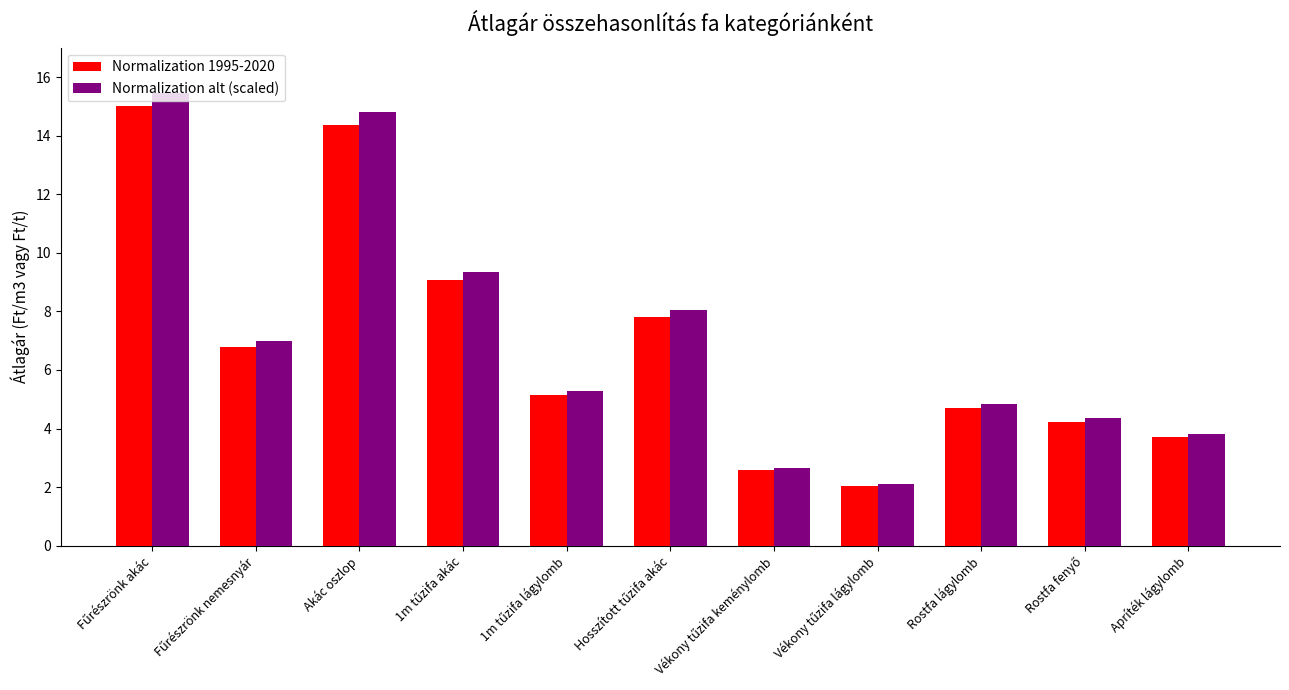

What is the difference between the maximum and minimum values in the Normalization 1995-2020 series?

13.0